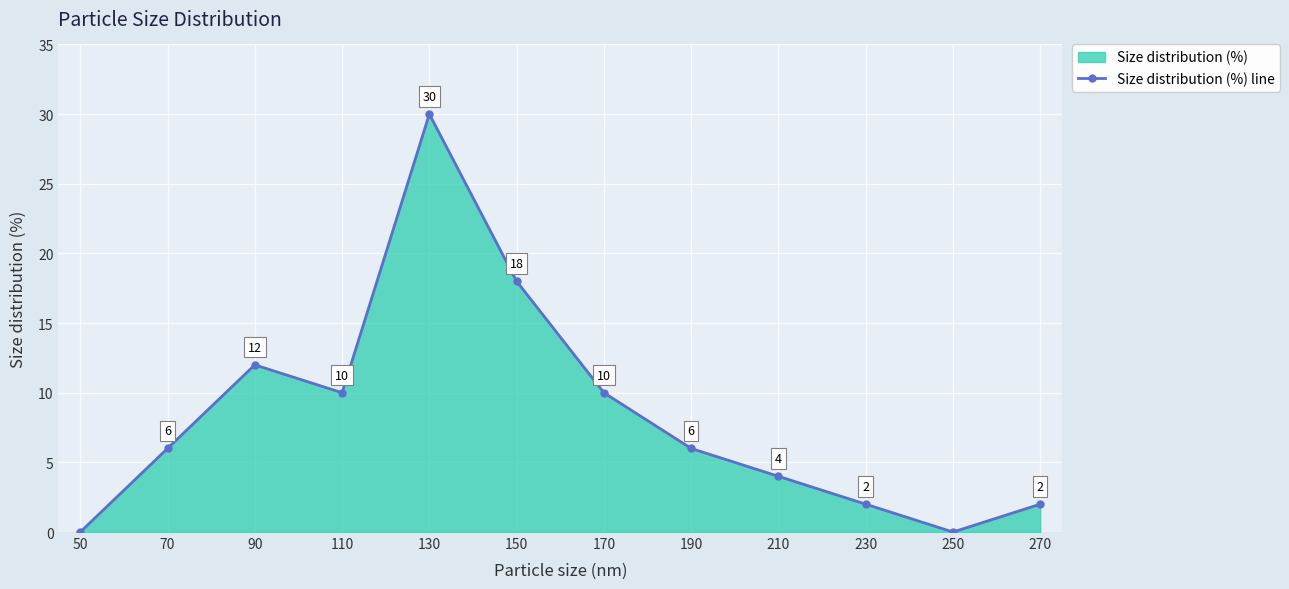

Reading left to right, list all the values displayed in this chart.

50=0	70=6	90=12	110=10	130=30	150=18	170=10	190=6	210=4	230=2	250=0	270=2